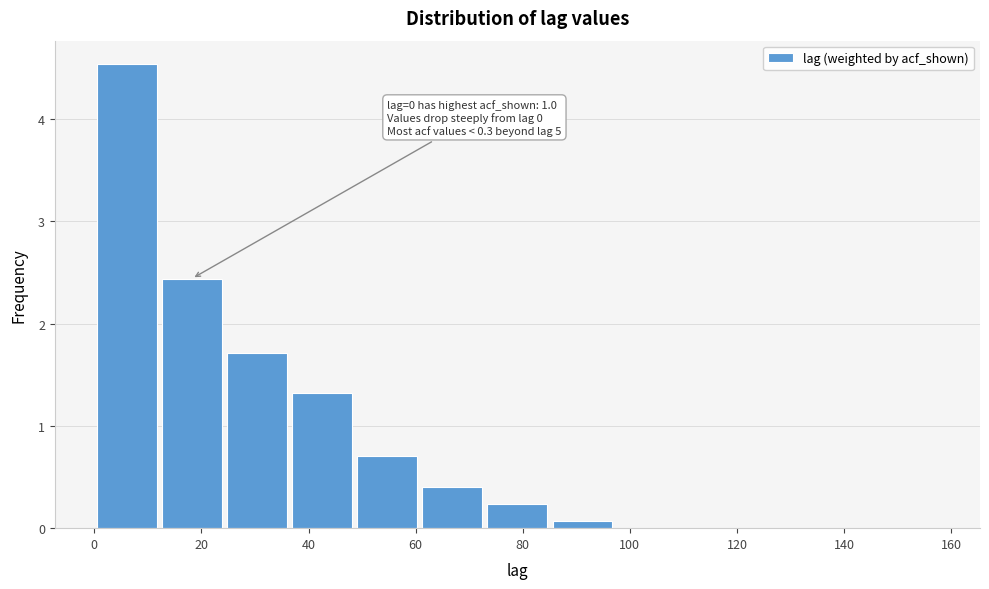

Over which range of the x-axis is the bar tallest?

0 to 12